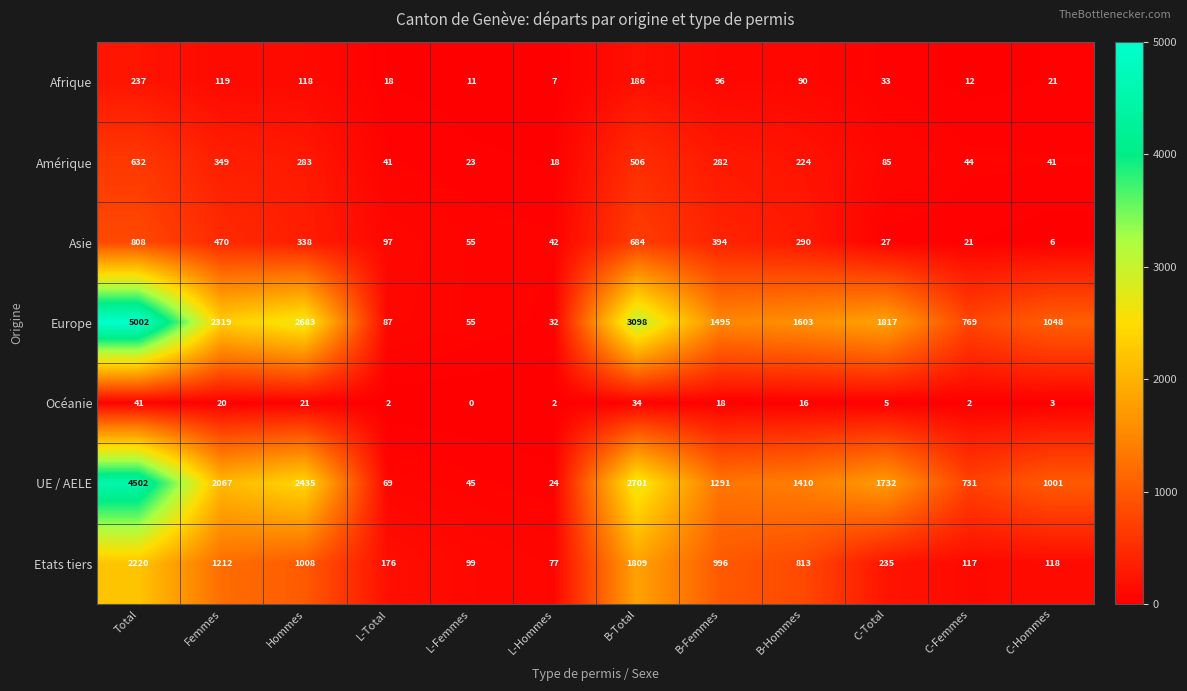

The Afrique series shows 47 at B-Femmes. True or false?

False